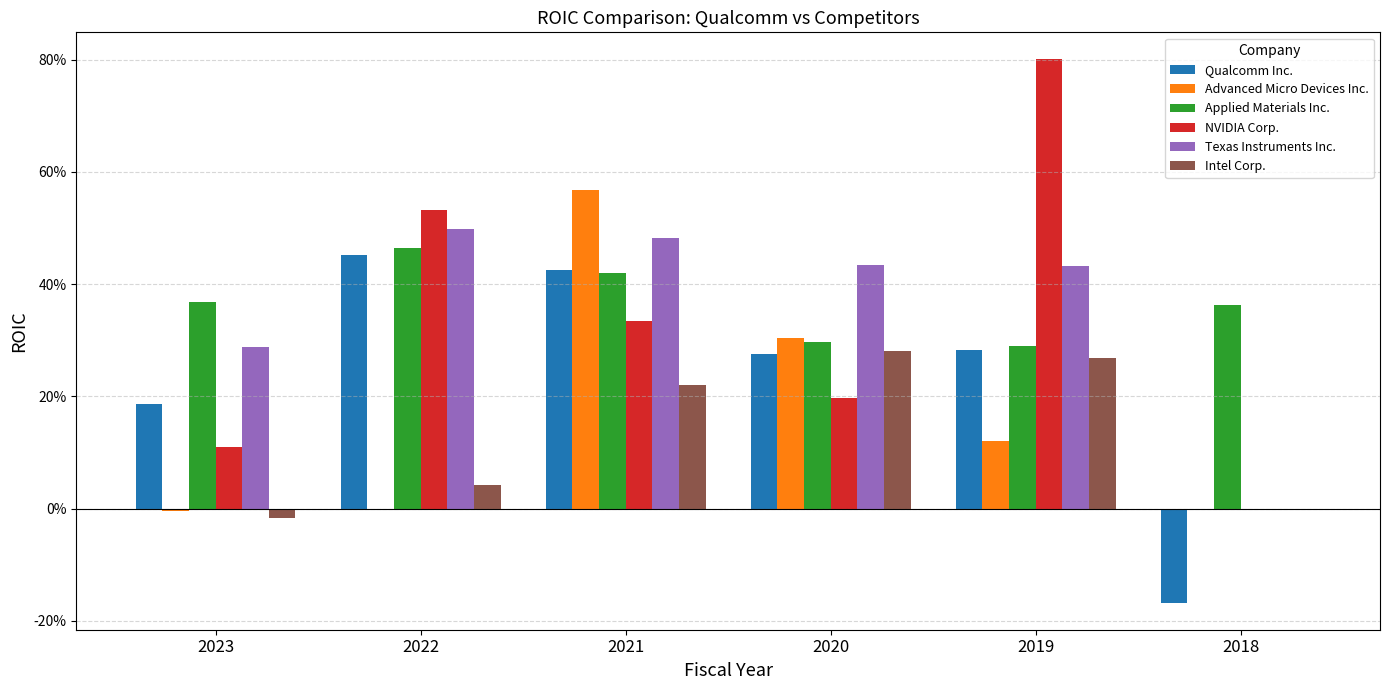

What are all the series names shown in the legend?

Qualcomm Inc., Advanced Micro Devices Inc., Applied Materials Inc., NVIDIA Corp., Texas Instruments Inc., Intel Corp.